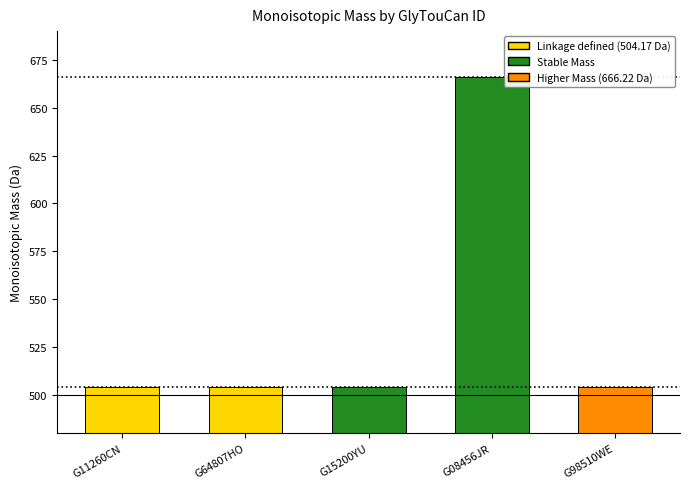

Which has a higher value, G15200YU or G08456JR?

G08456JR